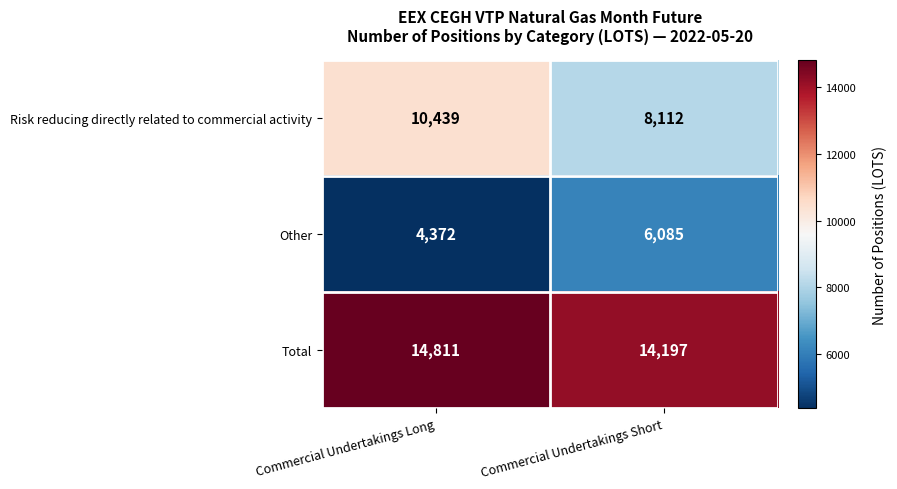

What is the difference between the maximum and minimum values in the Risk reducing directly related to commercial activity series?

2327